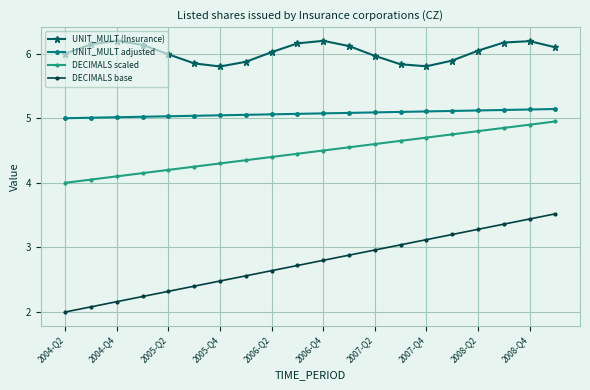

What is the smallest value displayed?

2.0